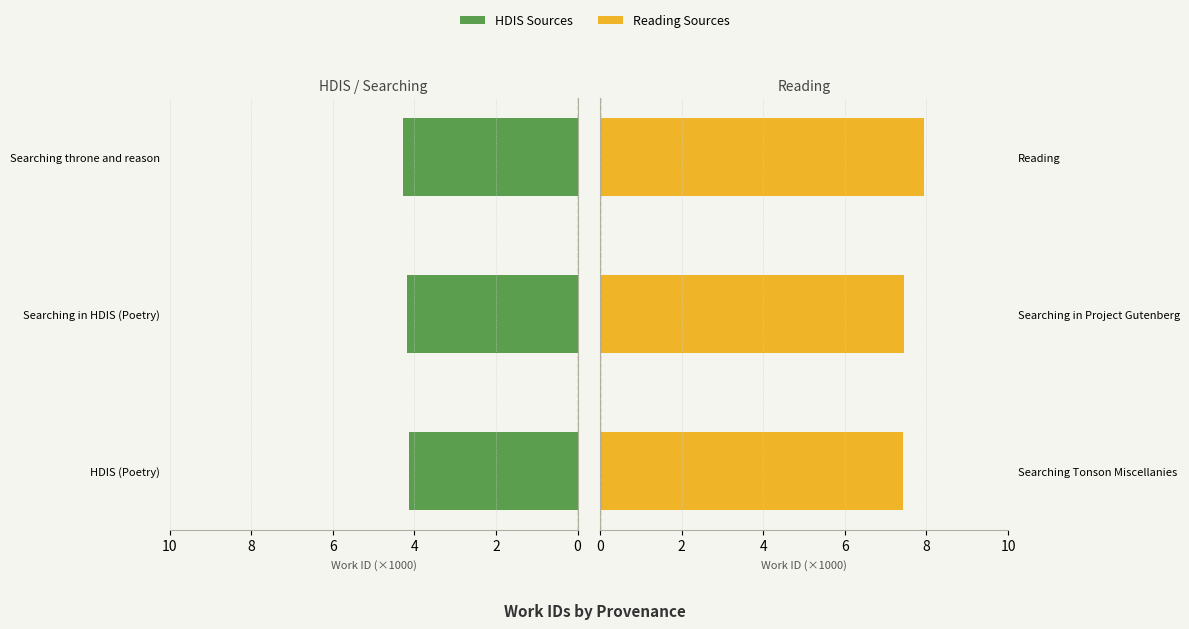

The value of HDIS Sources at HDIS (Poetry) is 1.2. True or false?

False